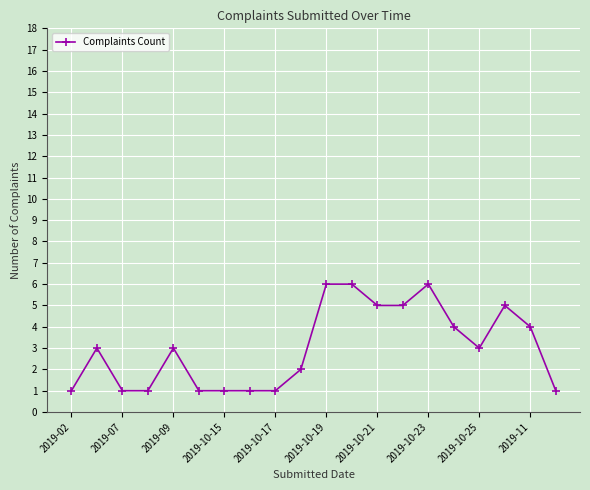

What is the minimum value shown in the chart?

1